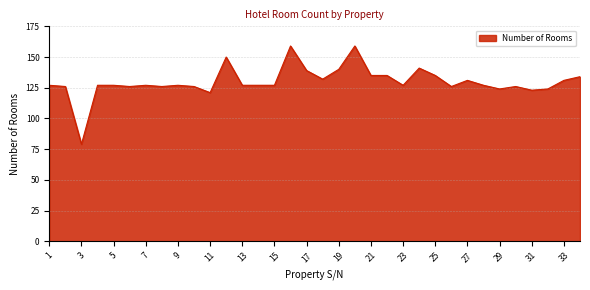

What is the maximum value shown in the chart?

159